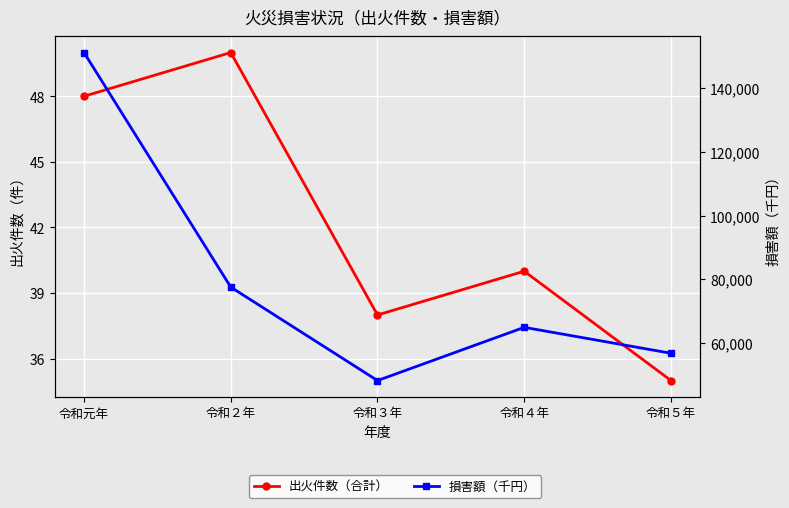

How many lines are shown in the chart?

2